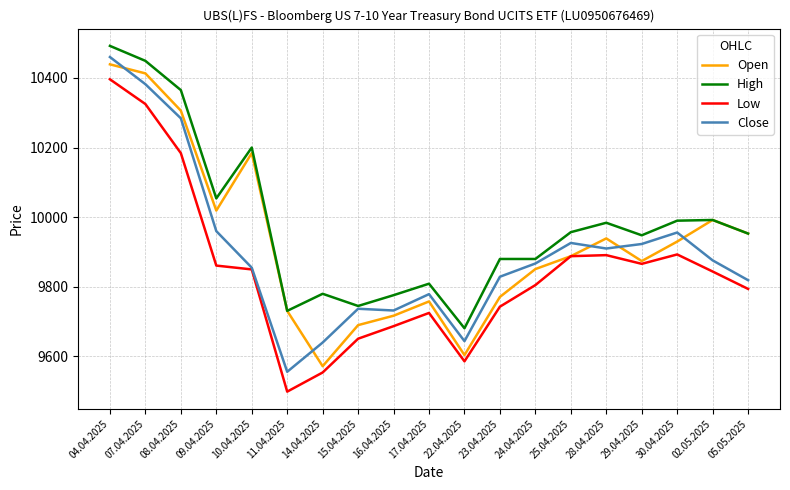

How many values in the High series are below 9953?

9